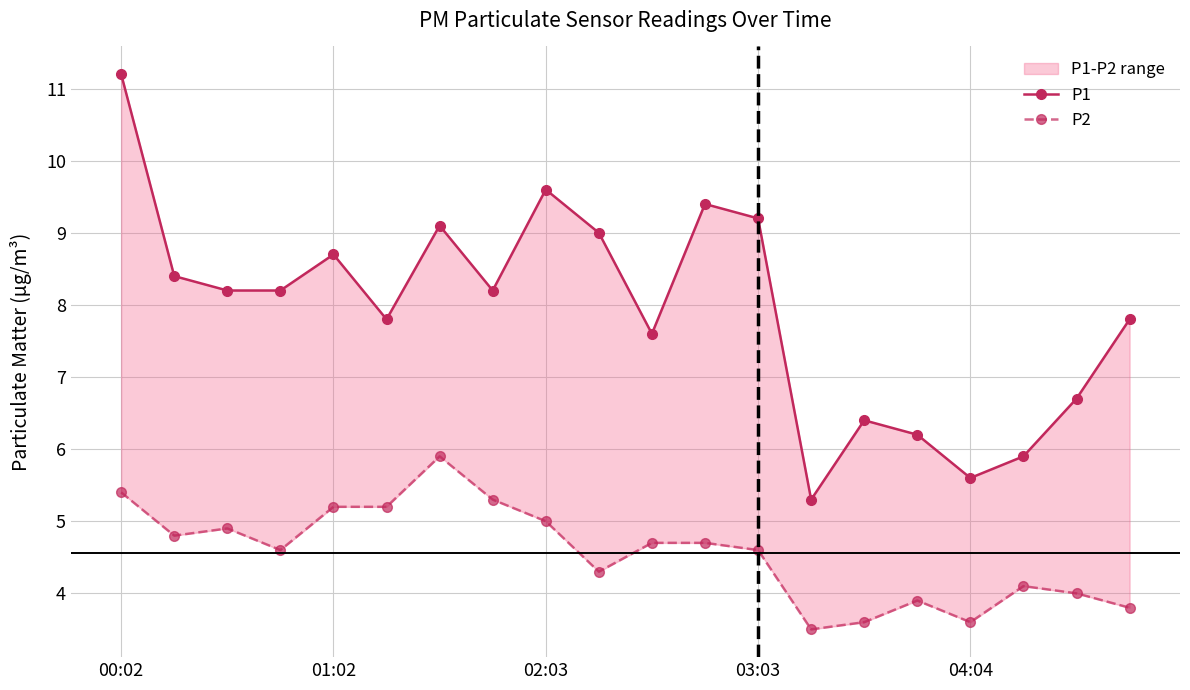

What value does the P1 series have at 14?

6.4